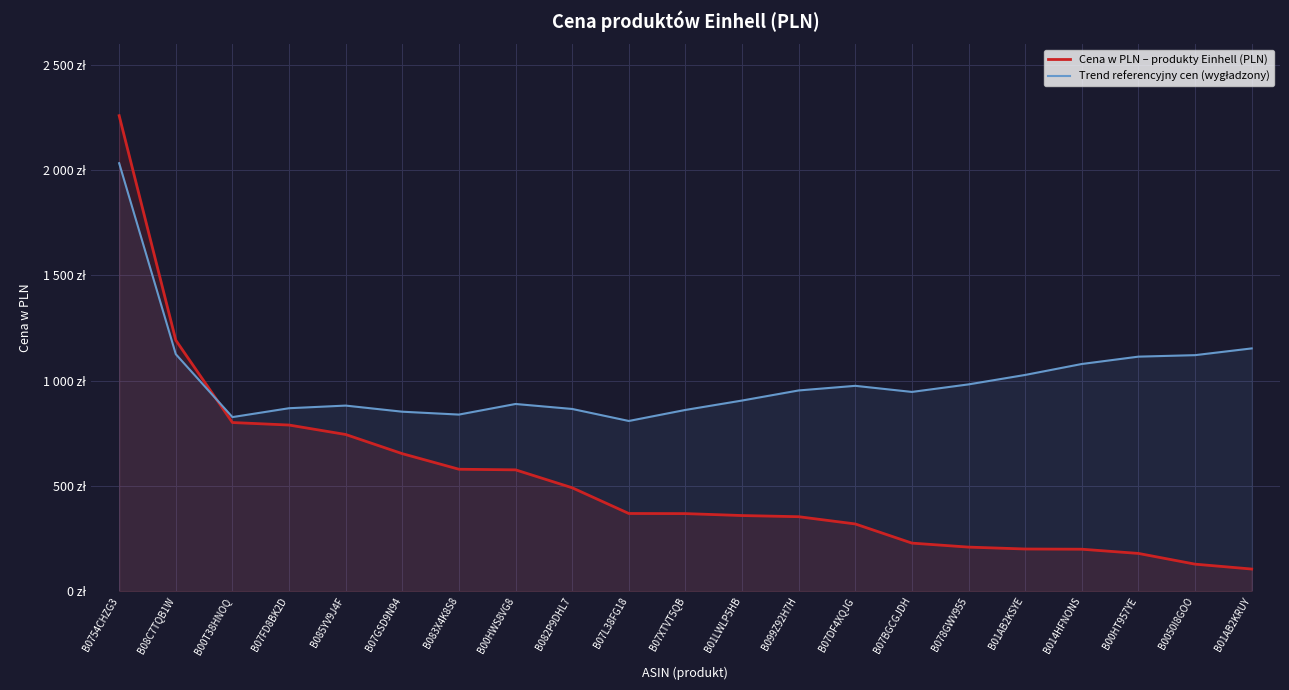

Which series has the widest spread of values?

Cena w PLN – produkty Einhell (PLN)